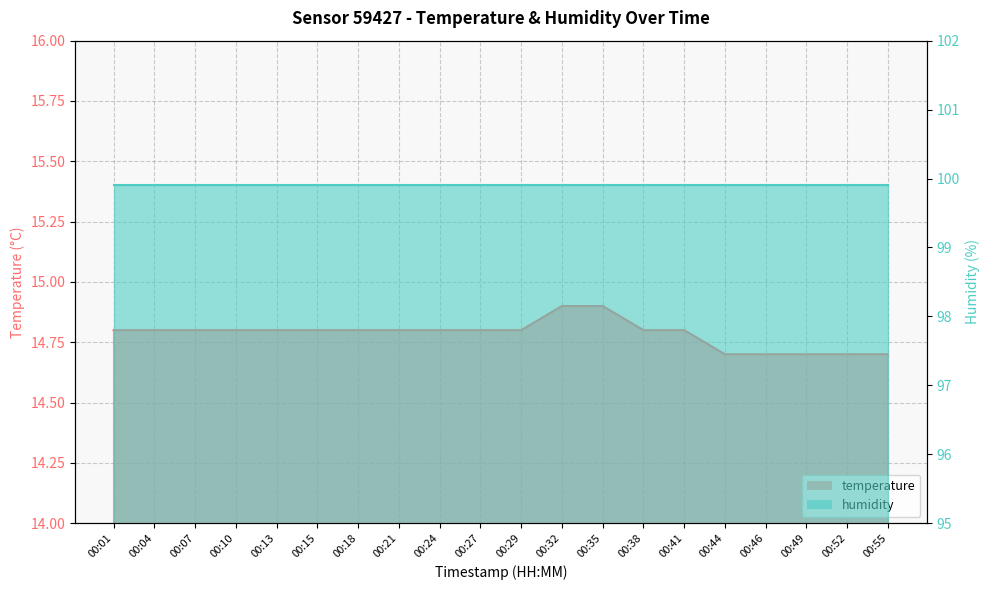

True or false: the data shows 14.7 at 00:55.

True